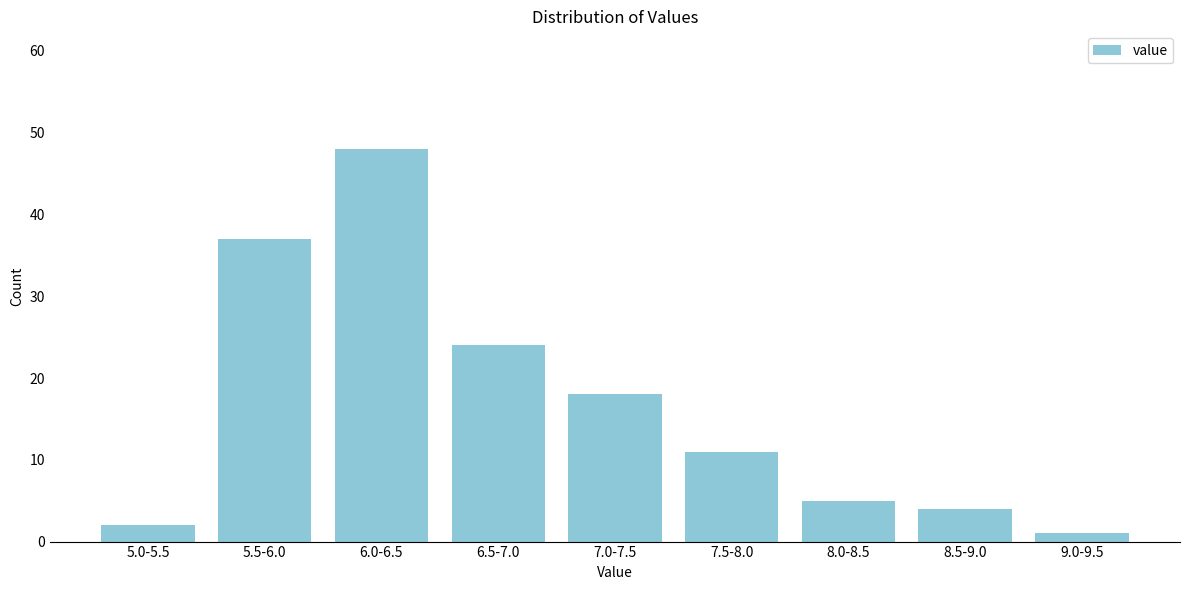

Reading right to left, what are all the values shown in this chart?

1	4	5	11	18	24	48	37	2